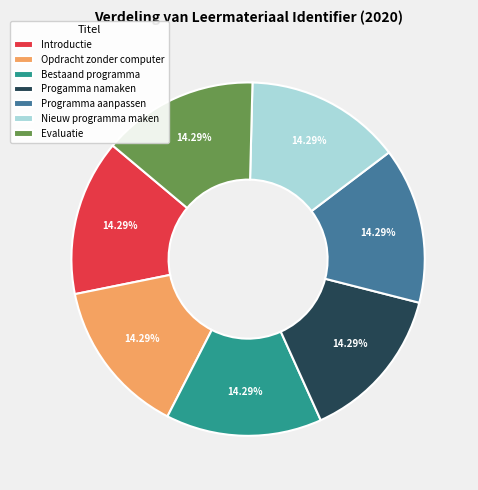

Is there a majority slice in this chart?

No